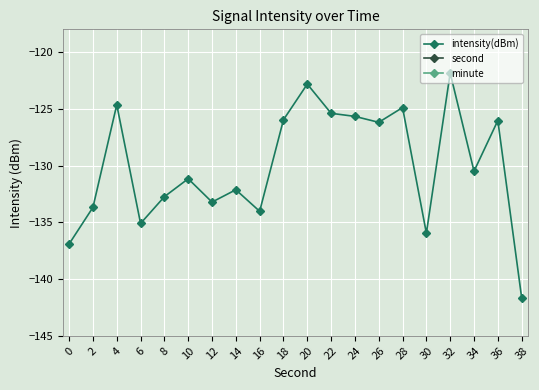

Rank the categories by minute value from highest to lowest.

0, 2, 4, 6, 8, 10, 12, 14, 16, 18, 20, 22, 24, 26, 28, 30, 32, 34, 36, 38